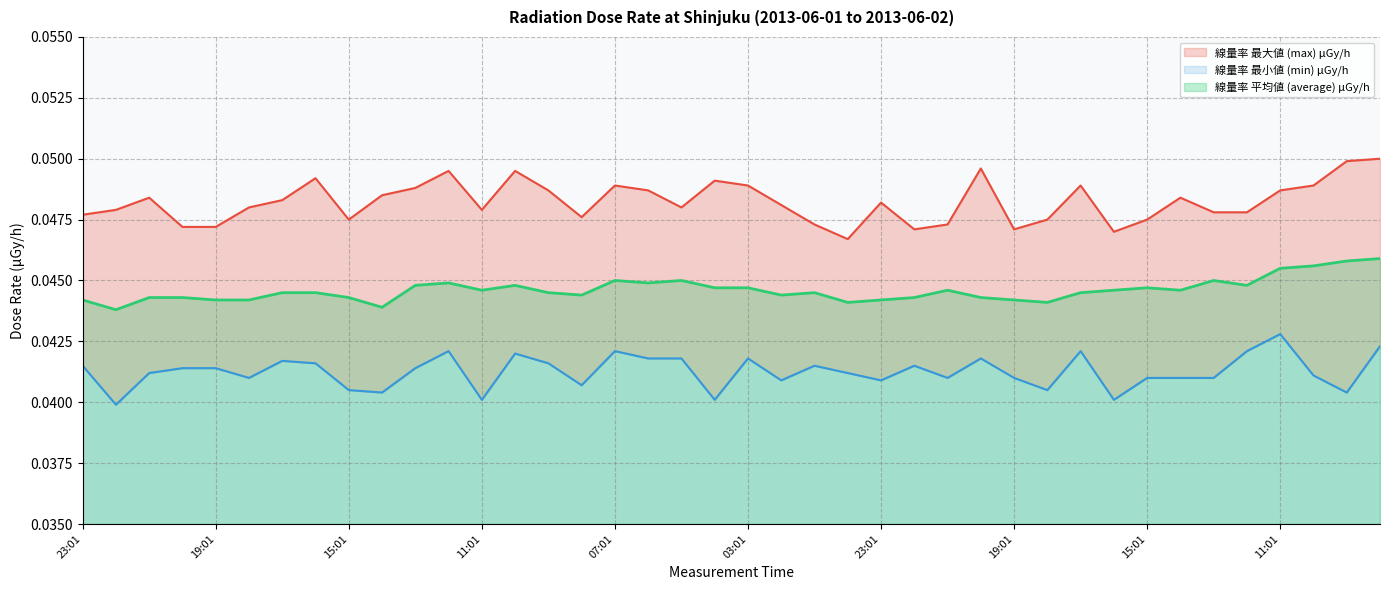

Reading left to right, what are all the values shown in this chart?

線量率 最大値 (max) μGy/h: 23:01=0.0	22:01=0.0	21:01=0.0	20:01=0.0	19:01=0.0	18:01=0.0	17:01=0.0	16:01=0.0	15:01=0.0	14:01=0.0	13:01=0.0	12:01=0.0	11:01=0.0	10:01=0.0	09:01=0.0	08:01=0.0	07:01=0.0	06:01=0.0	05:01=0.0	04:01=0.0	03:01=0.0	02:01=0.0	01:01=0.0	00:01=0.0	23:01=0.0	22:01=0.0	21:01=0.0	20:01=0.0	19:01=0.0	18:01=0.0	17:01=0.0	16:01=0.0	15:01=0.0	14:01=0.0	13:01=0.0	12:01=0.0	11:01=0.0	10:01=0.0	09:01=0.0	08:01=0.1
線量率 最小値 (min) μGy/h: 23:01=0.0	22:01=0.0	21:01=0.0	20:01=0.0	19:01=0.0	18:01=0.0	17:01=0.0	16:01=0.0	15:01=0.0	14:01=0.0	13:01=0.0	12:01=0.0	11:01=0.0	10:01=0.0	09:01=0.0	08:01=0.0	07:01=0.0	06:01=0.0	05:01=0.0	04:01=0.0	03:01=0.0	02:01=0.0	01:01=0.0	00:01=0.0	23:01=0.0	22:01=0.0	21:01=0.0	20:01=0.0	19:01=0.0	18:01=0.0	17:01=0.0	16:01=0.0	15:01=0.0	14:01=0.0	13:01=0.0	12:01=0.0	11:01=0.0	10:01=0.0	09:01=0.0	08:01=0.0
線量率 平均値 (average) μGy/h: 23:01=0.0	22:01=0.0	21:01=0.0	20:01=0.0	19:01=0.0	18:01=0.0	17:01=0.0	16:01=0.0	15:01=0.0	14:01=0.0	13:01=0.0	12:01=0.0	11:01=0.0	10:01=0.0	09:01=0.0	08:01=0.0	07:01=0.0	06:01=0.0	05:01=0.0	04:01=0.0	03:01=0.0	02:01=0.0	01:01=0.0	00:01=0.0	23:01=0.0	22:01=0.0	21:01=0.0	20:01=0.0	19:01=0.0	18:01=0.0	17:01=0.0	16:01=0.0	15:01=0.0	14:01=0.0	13:01=0.0	12:01=0.0	11:01=0.0	10:01=0.0	09:01=0.0	08:01=0.0